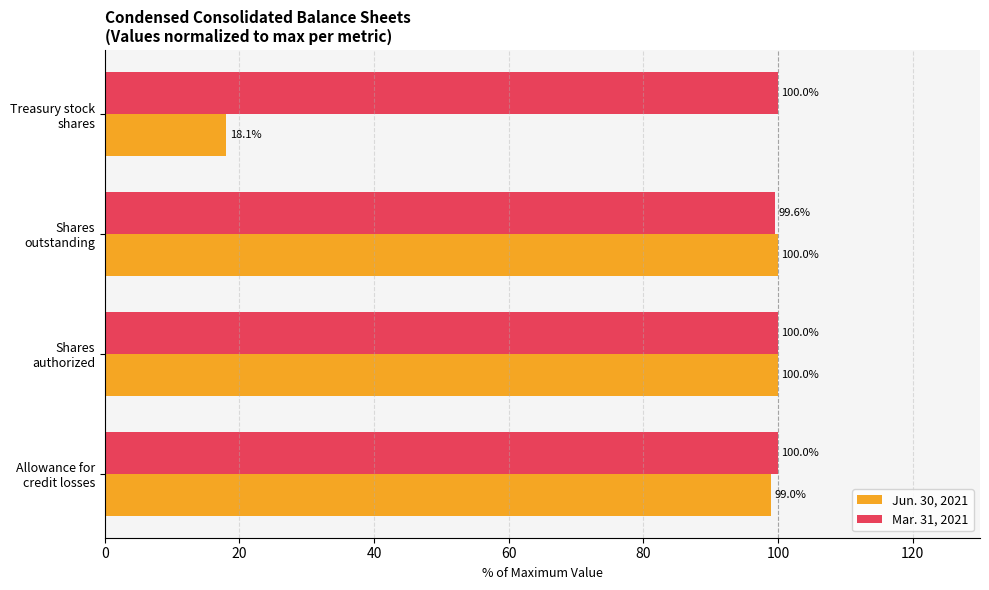

What is the average value of the Jun. 30, 2021 series?

79.3